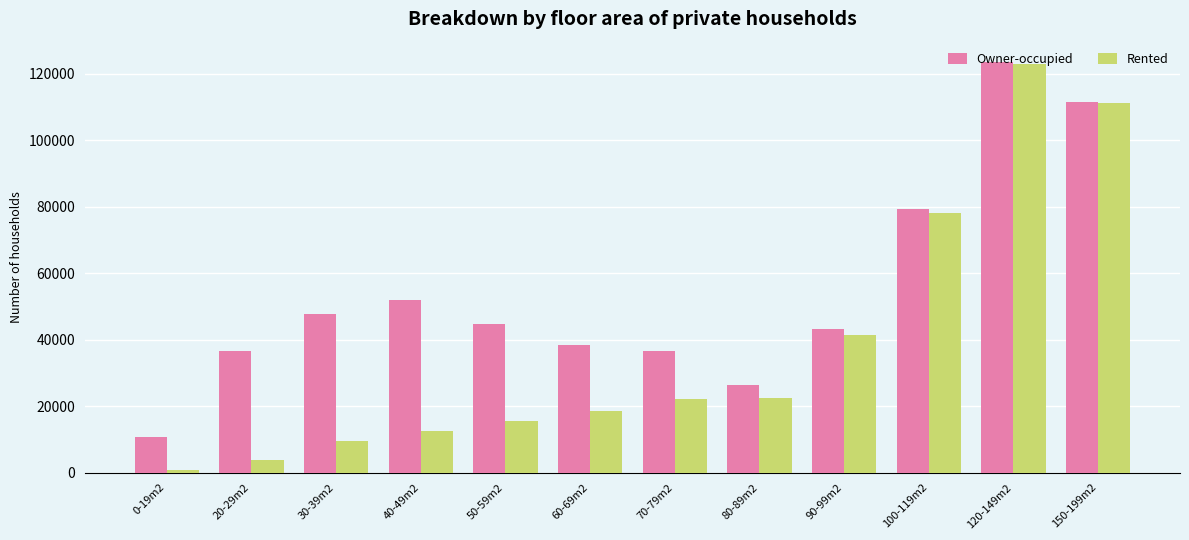

Which series changed the most between 60-69m2 and 80-89m2?

Owner-occupied